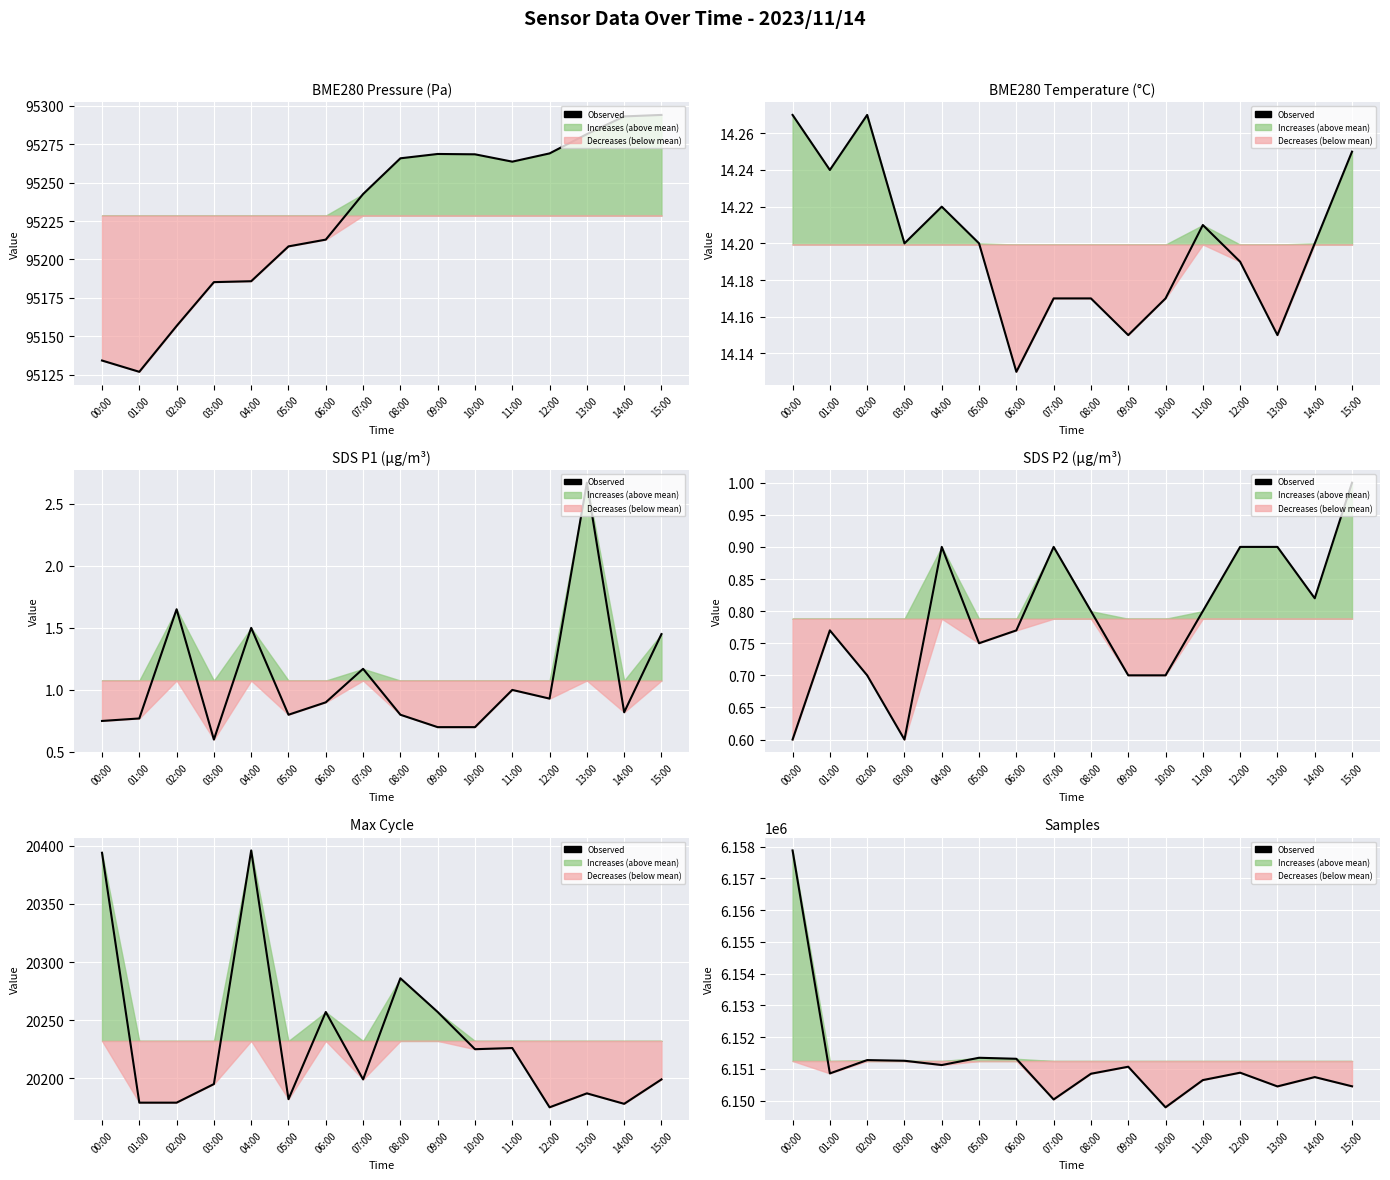

What is the smallest value displayed?

6149792